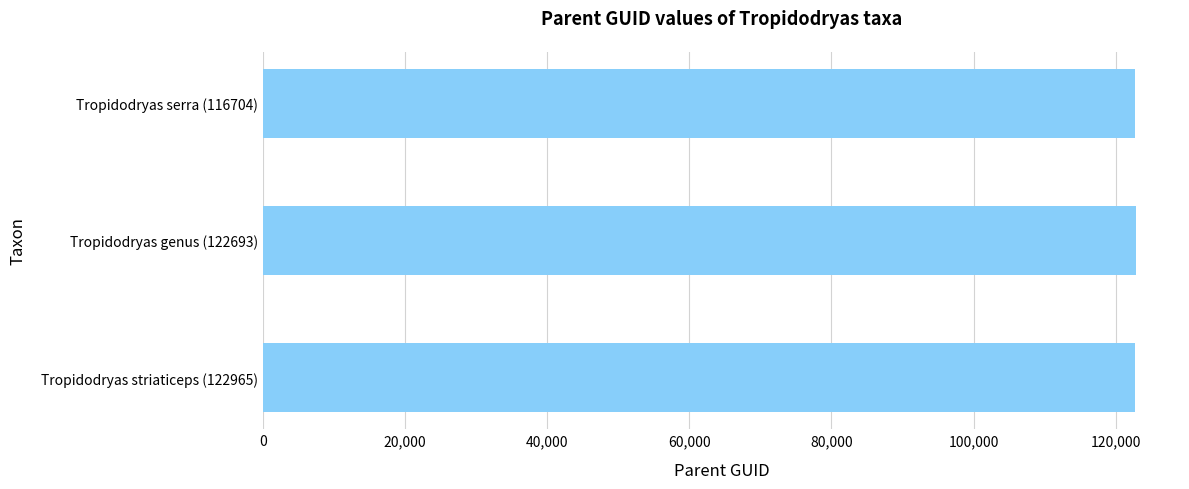

Is it true that the value at Tropidodryas serra (116704) is 122693?

True